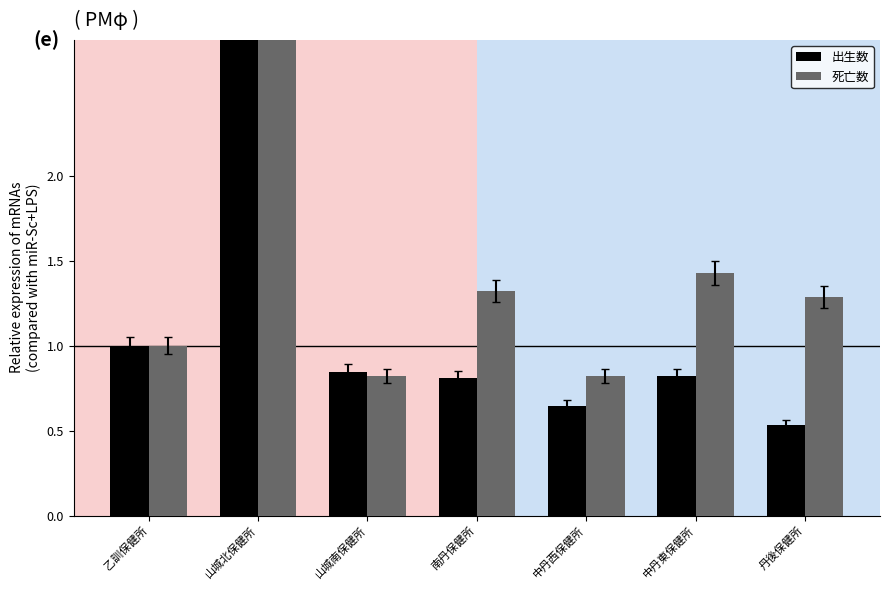

What are all the series names shown in the legend?

出生数, 死亡数